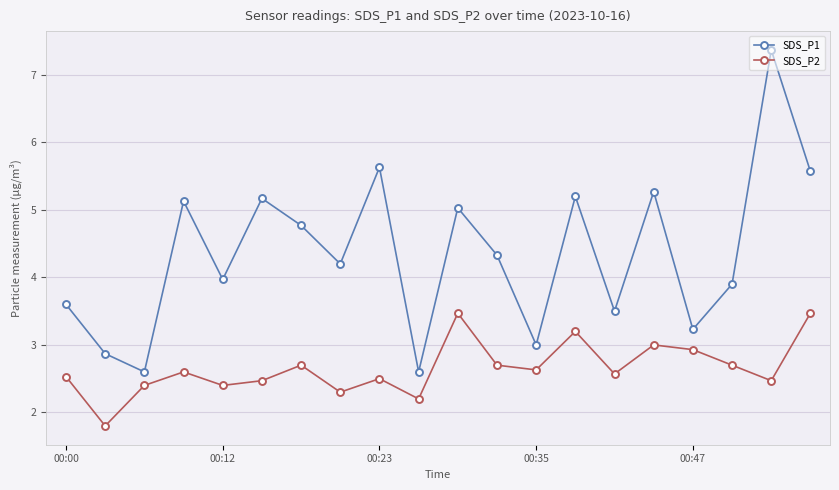

At how many categories does at least one series exceed 2?

20